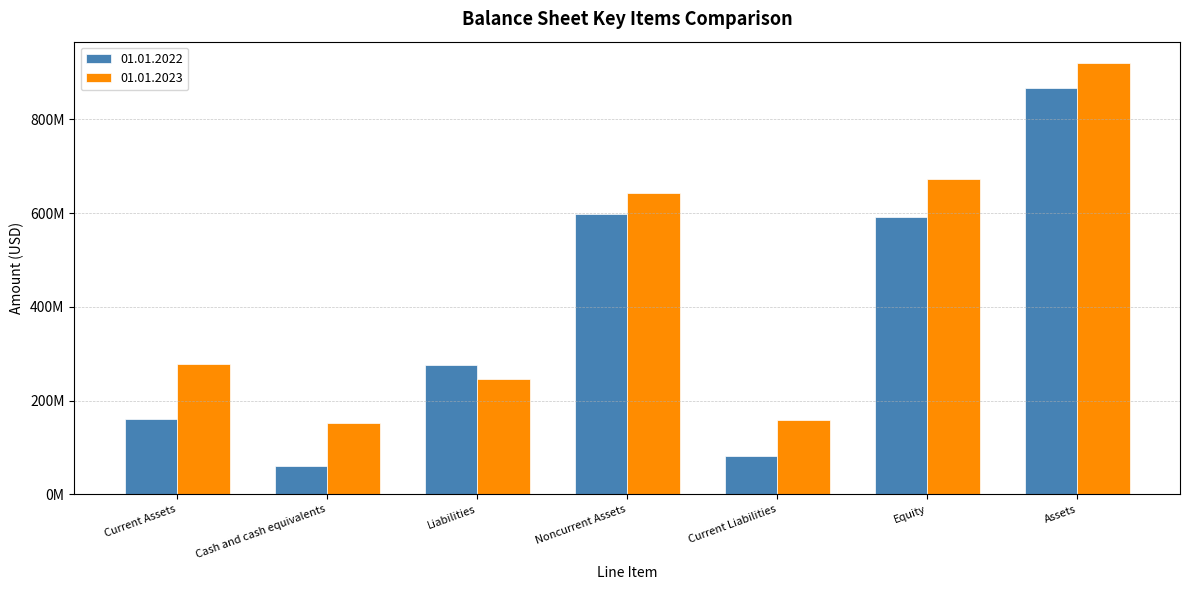

What is the label of the 1st bar from the left?

Current Assets